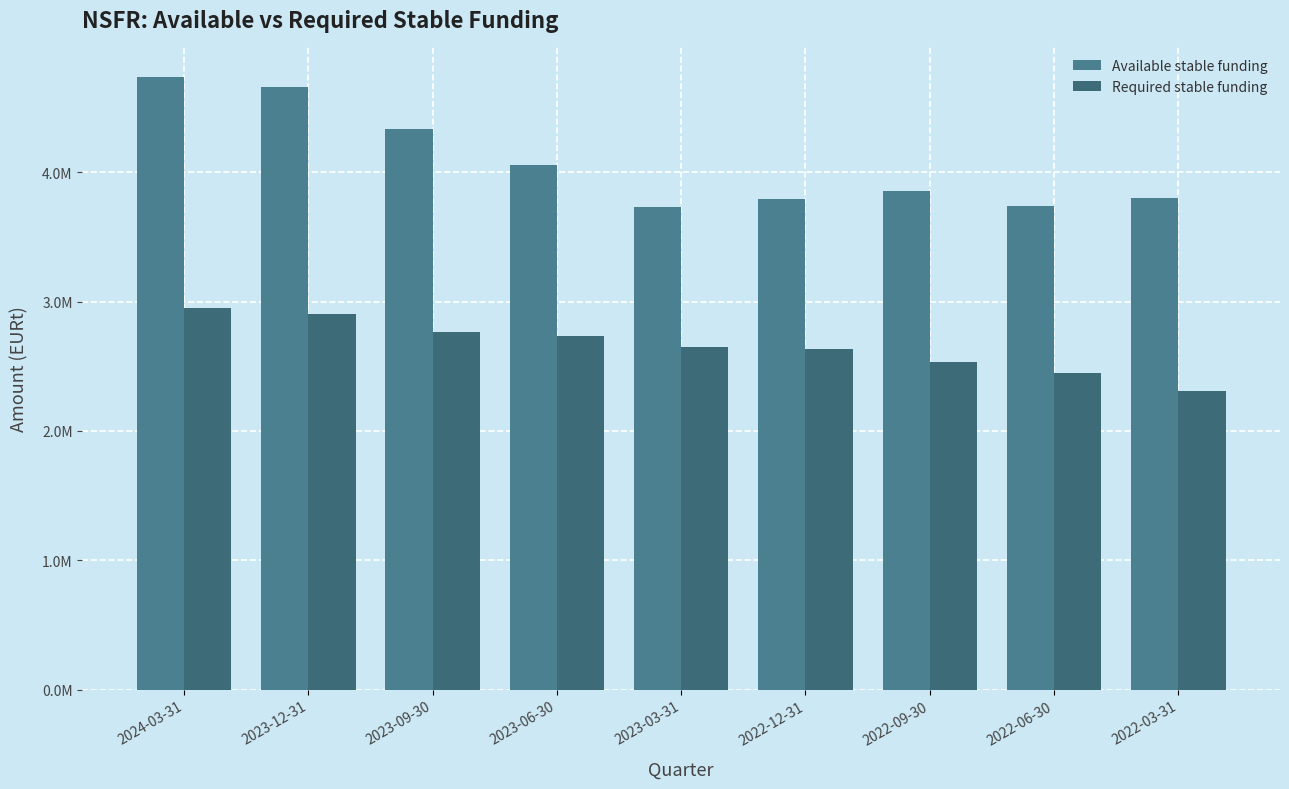

What is the maximum value shown in the chart?

4737435.2